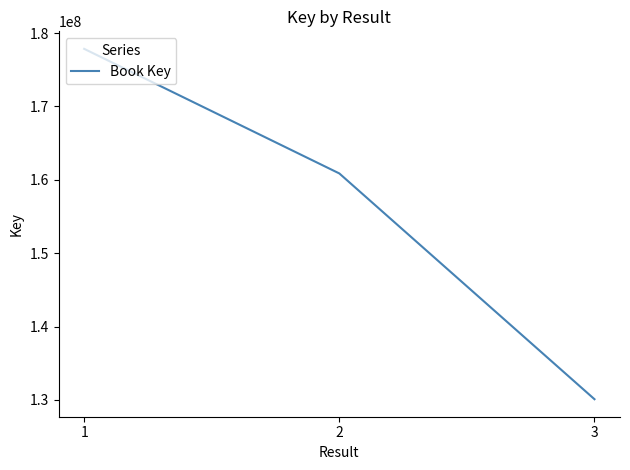

True or false: the data shows 308025457 at 1.

False